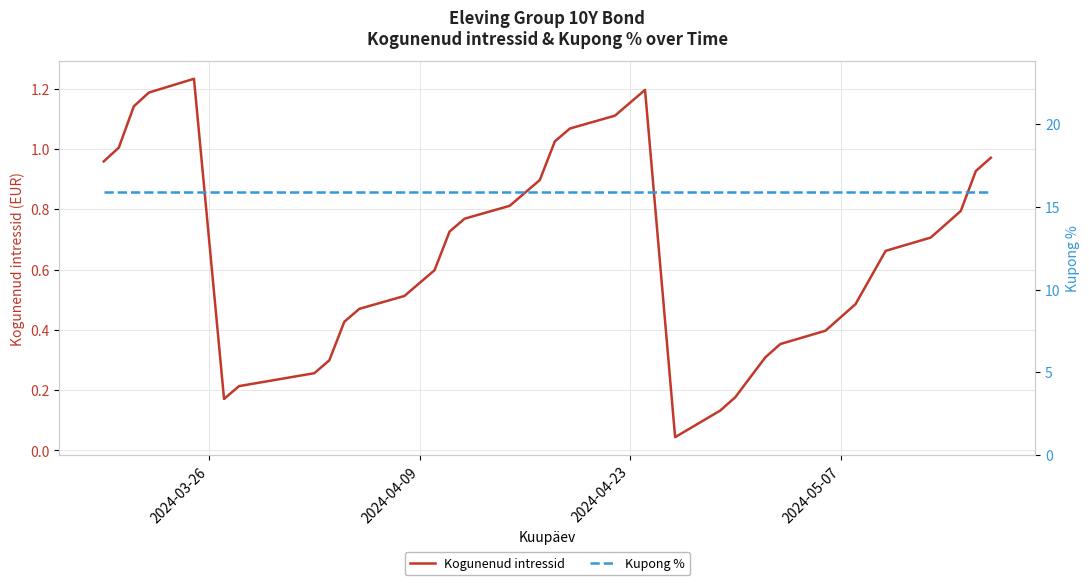

What is the value of the Kogunenud intressid point at the 28th from the left?

0.3